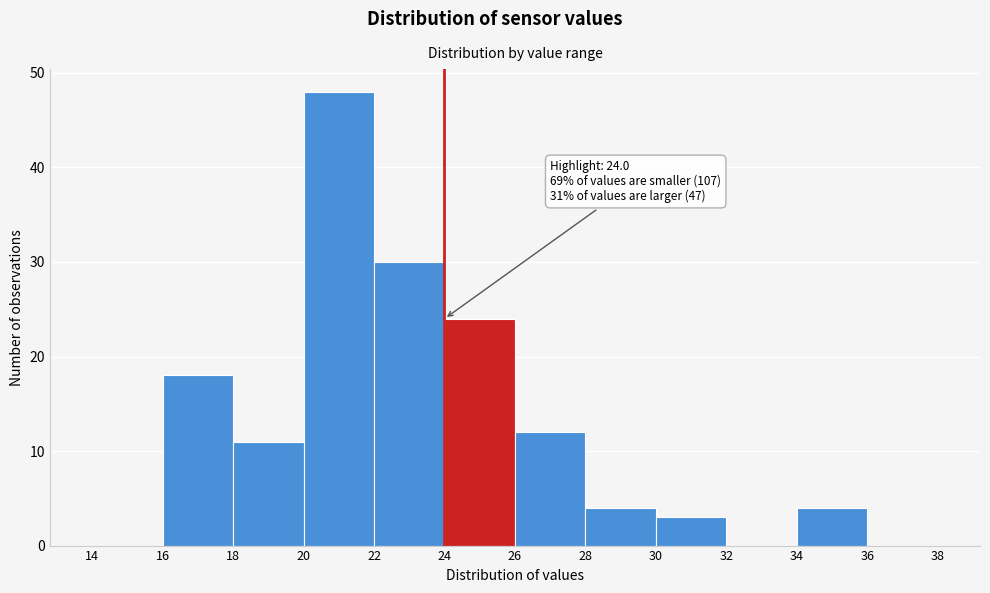

Which range on the x-axis has the tallest bar?

20 to 22